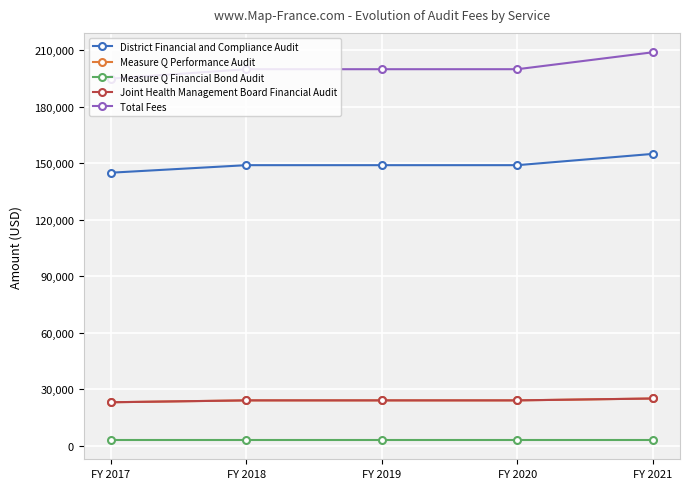

Reading left to right, what are all the values shown in this chart?

District Financial and Compliance Audit: 145000	149000	149000	149000	155000
Measure Q Performance Audit: 23000	24000	24000	24000	25000
Measure Q Financial Bond Audit: 3000	3000	3000	3000	3000
Joint Health Management Board Financial Audit: 23000	24000	24000	24000	25000
Total Fees: 195000	200000	200000	200000	209000